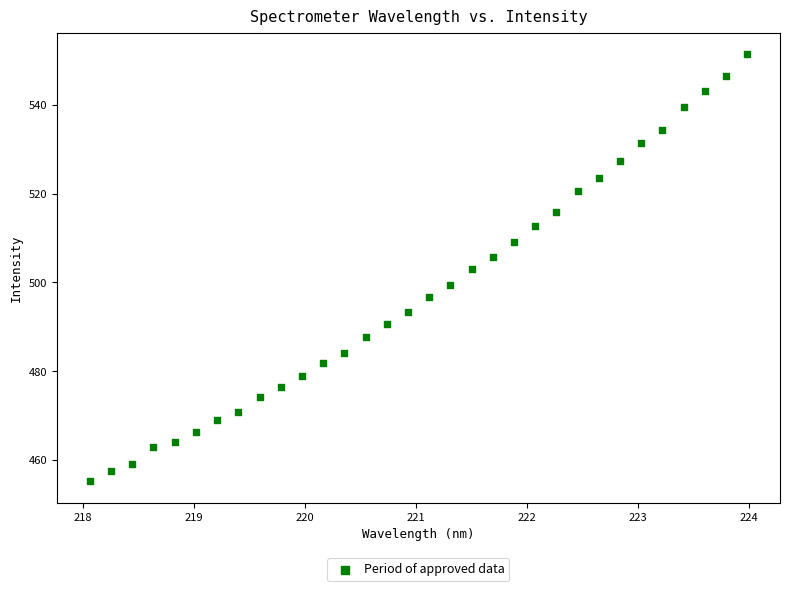

What is the range of Y values (max minus min)?

96.3